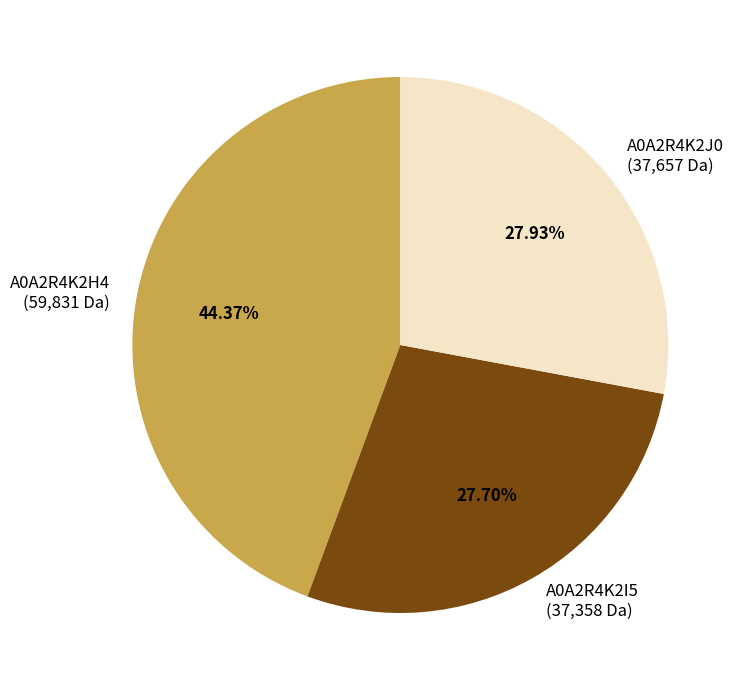

To the nearest percent, what portion does A0A2R4K2J0 represent?

28%